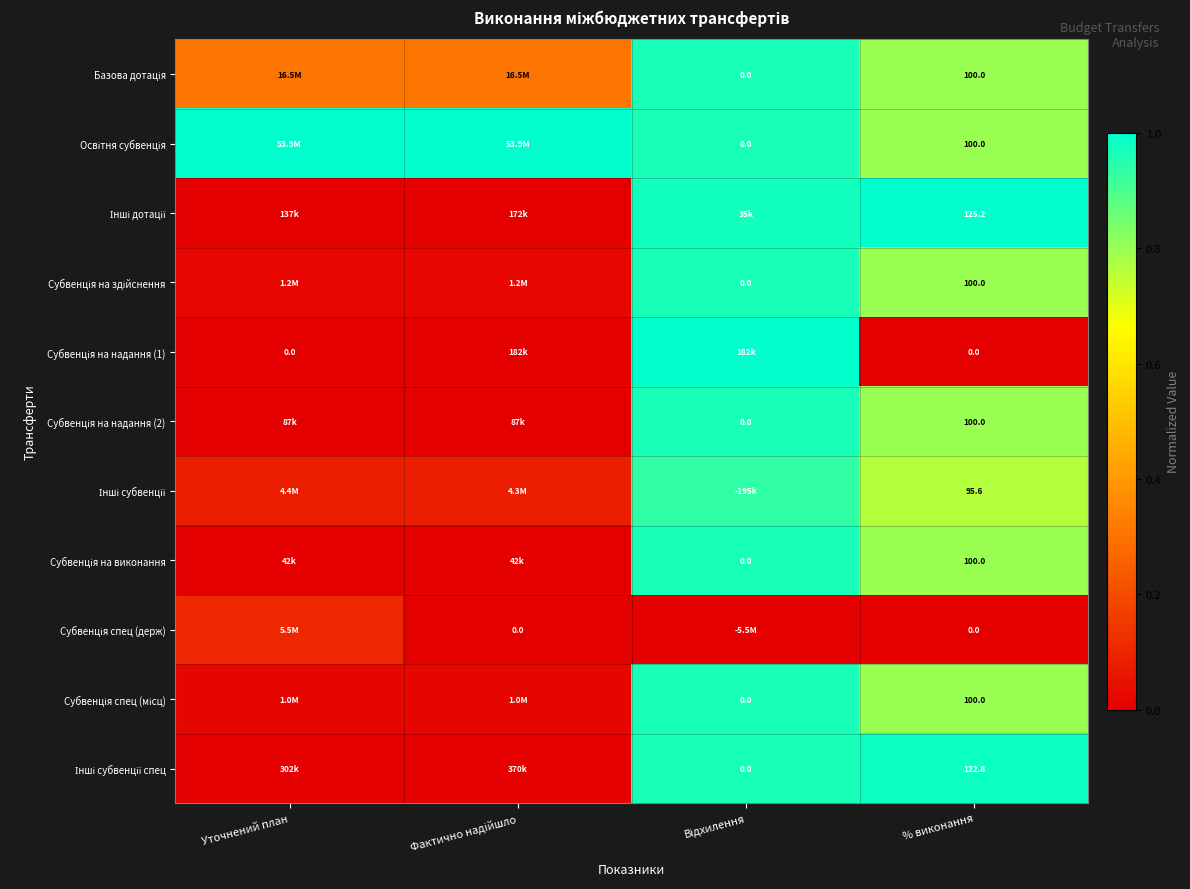

What is the difference between the maximum and minimum values in the Базова дотація series?

0.7